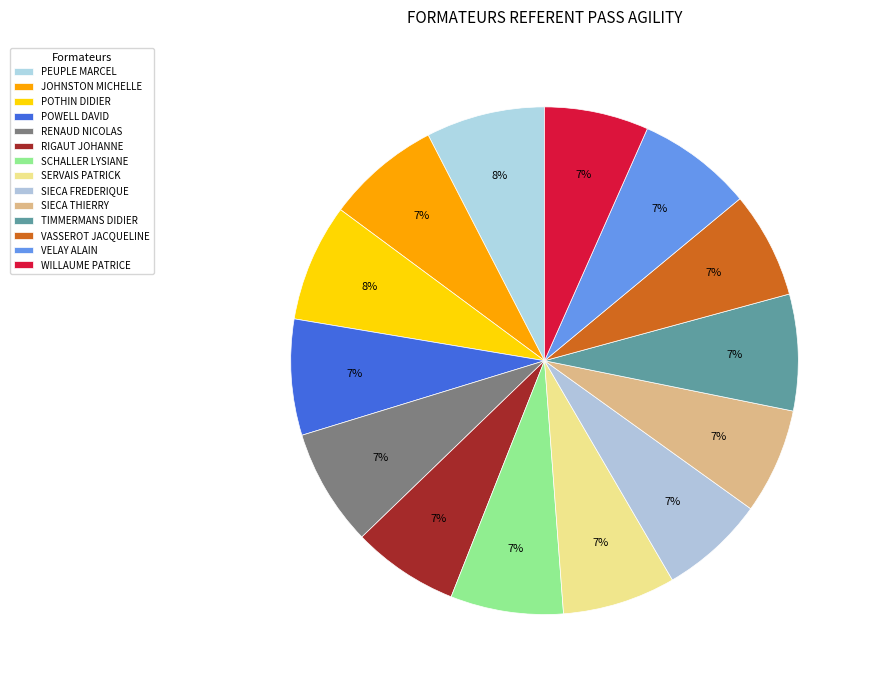

How many slices are in this pie chart?

14